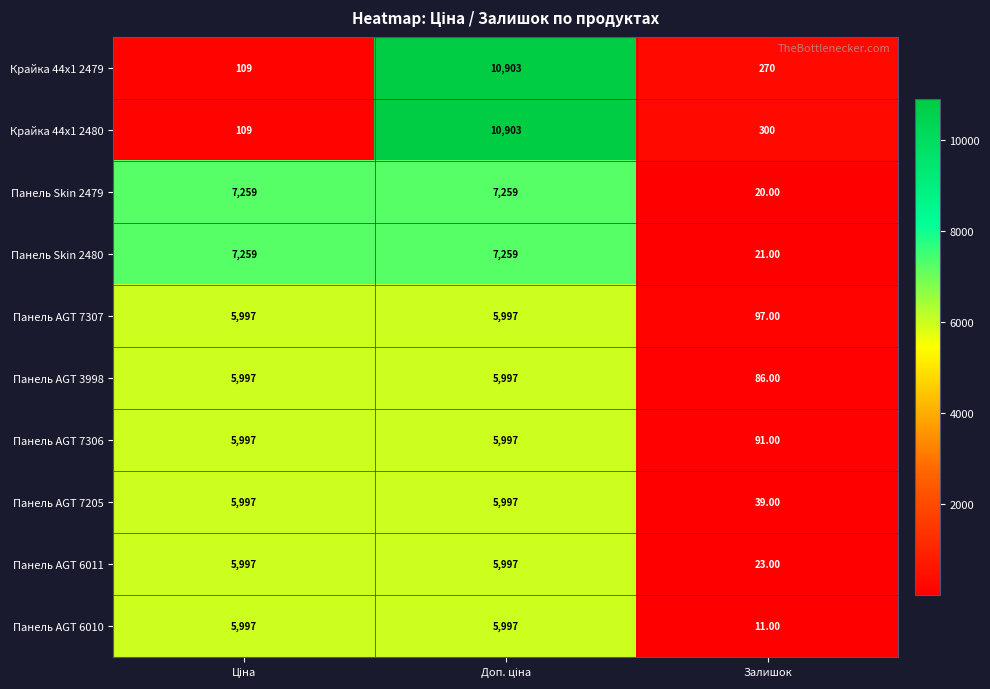

At which label is Панель Skin 2479 closest to 3639?

Залишок